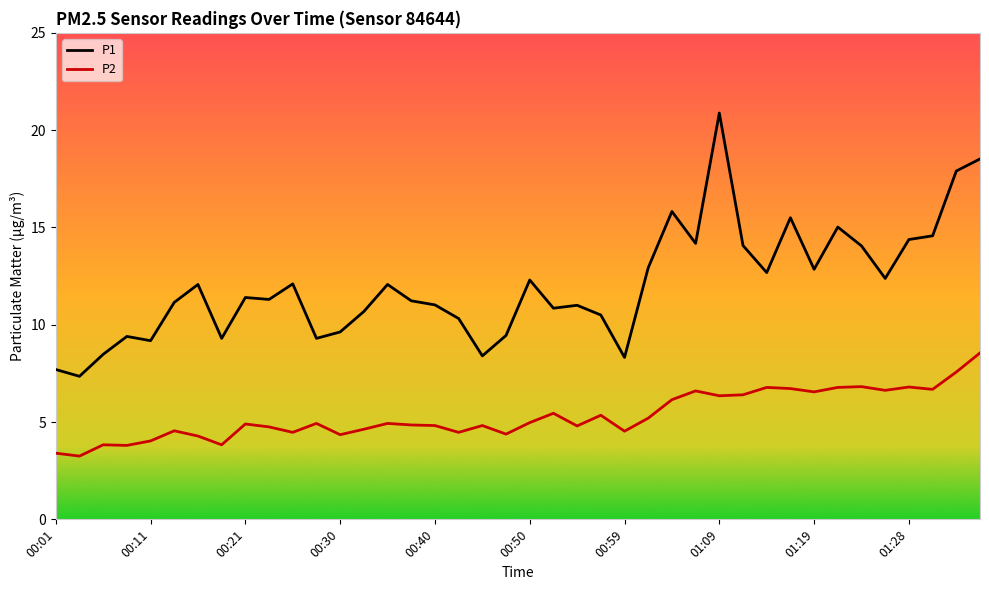

Which series has the widest spread of values?

P1